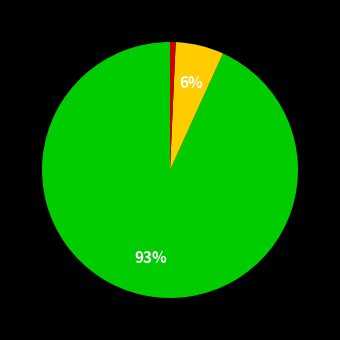

Does any single category account for the majority?

Yes